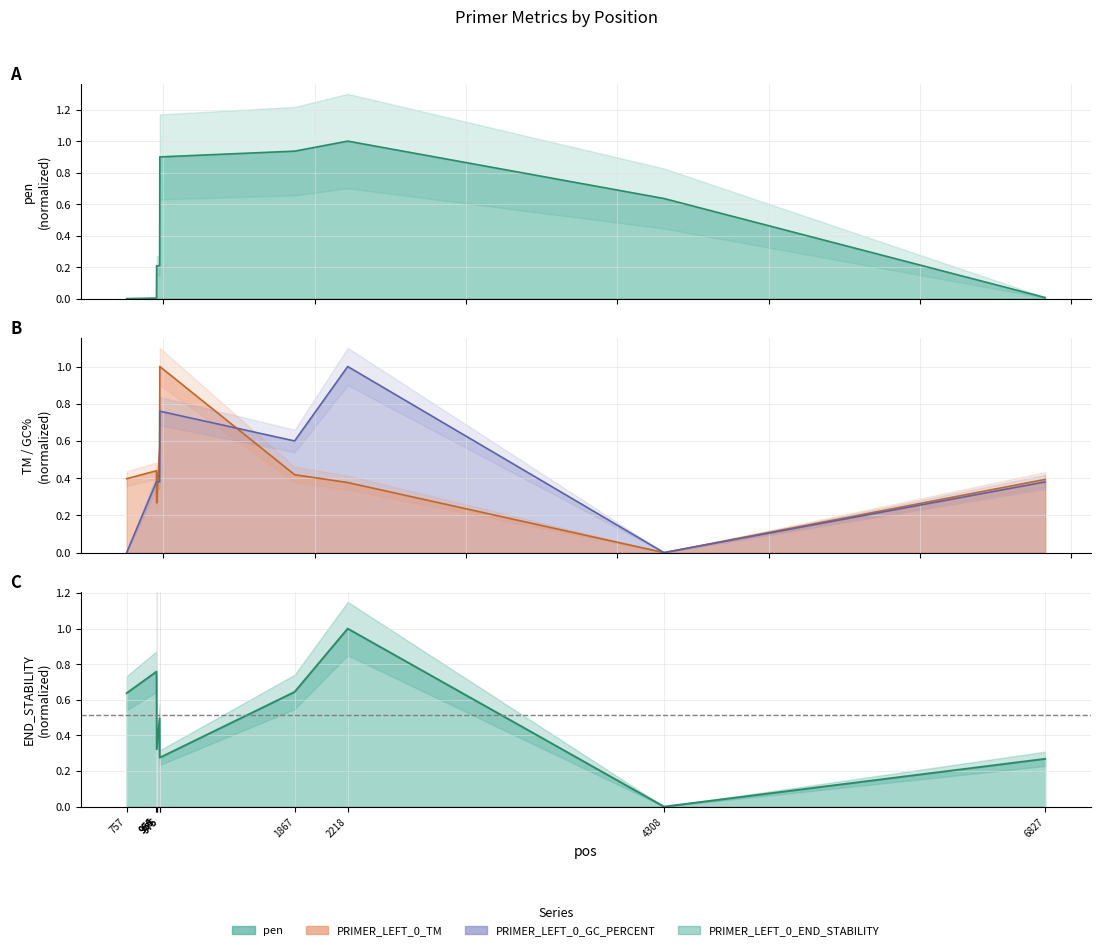

What is the total value across all series at 757?

1.0